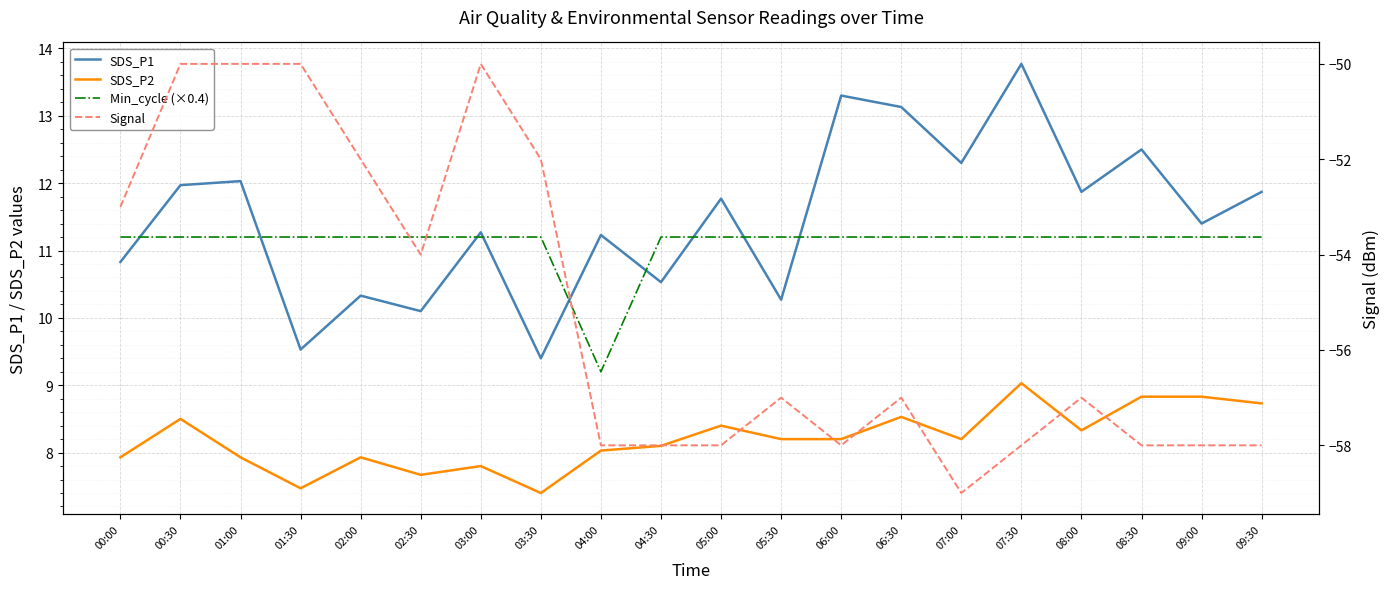

What is the difference between the SDS_P2 values at 01:30 and 00:00?

0.5